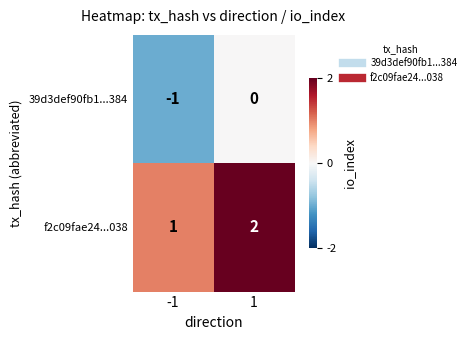

At which category is the sum across all series the highest?

1